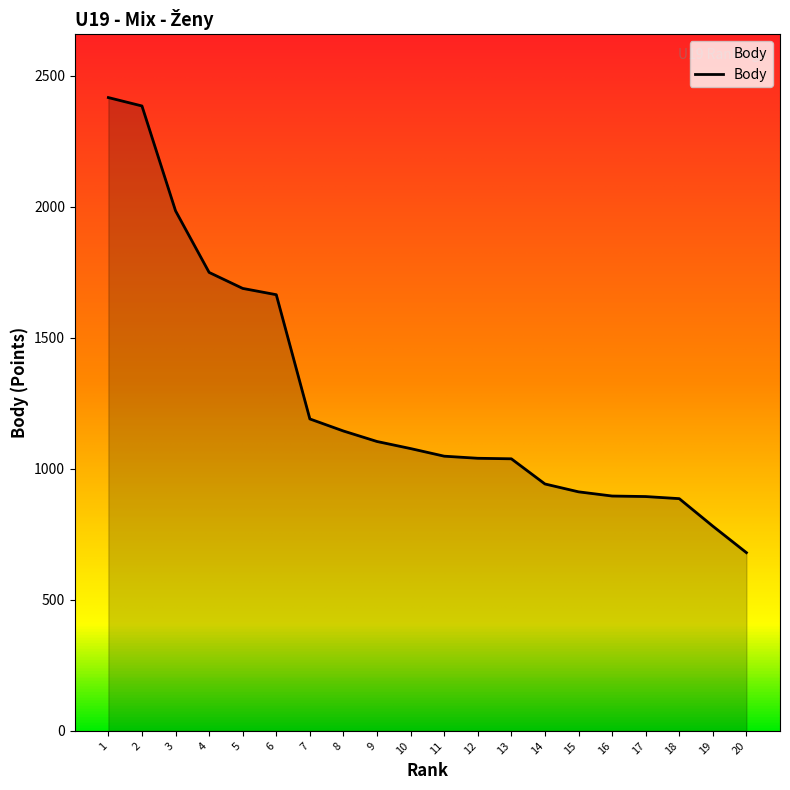

What is the difference between the maximum and minimum values?

1736